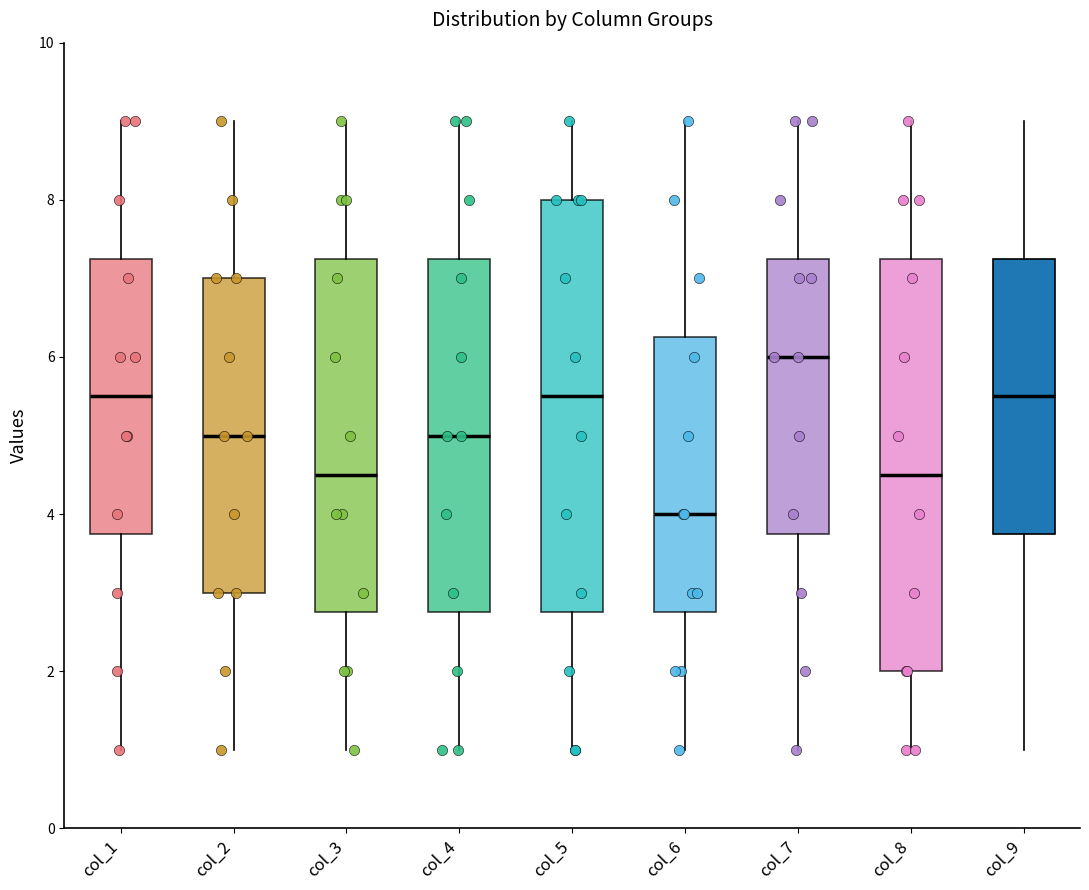

Where is the lower edge of the box for col_5 on the y-axis? The values are not printed on the chart, so give them approximately, as read against the axis.

2.8